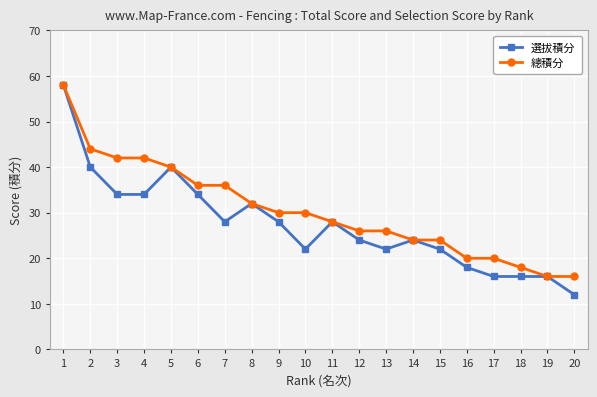

Which series has the largest total across all categories?

總積分